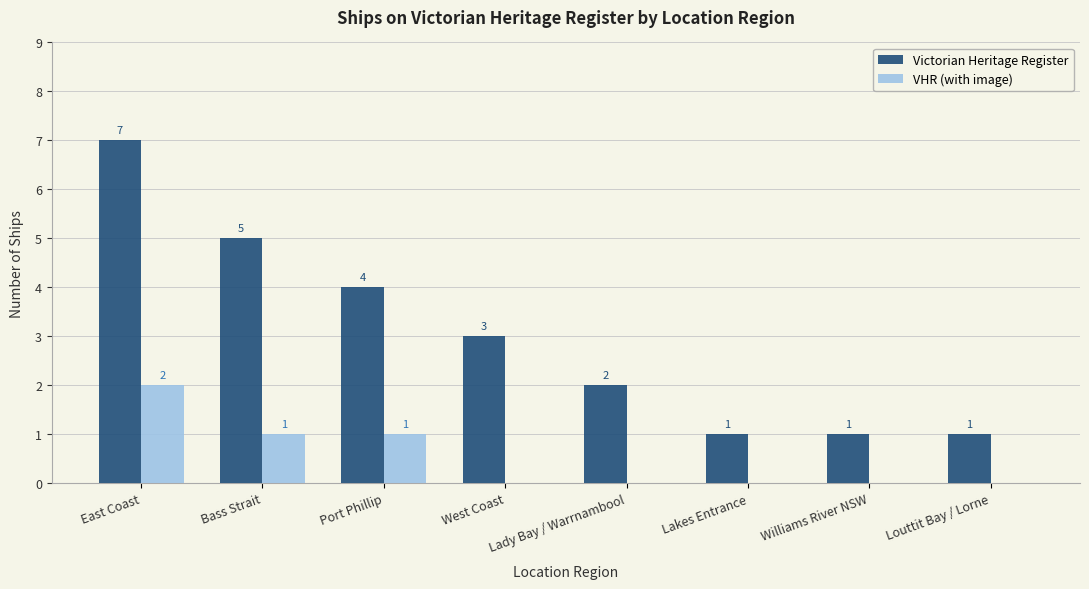

Where is Victorian Heritage Register nearest to the value 4?

Port Phillip